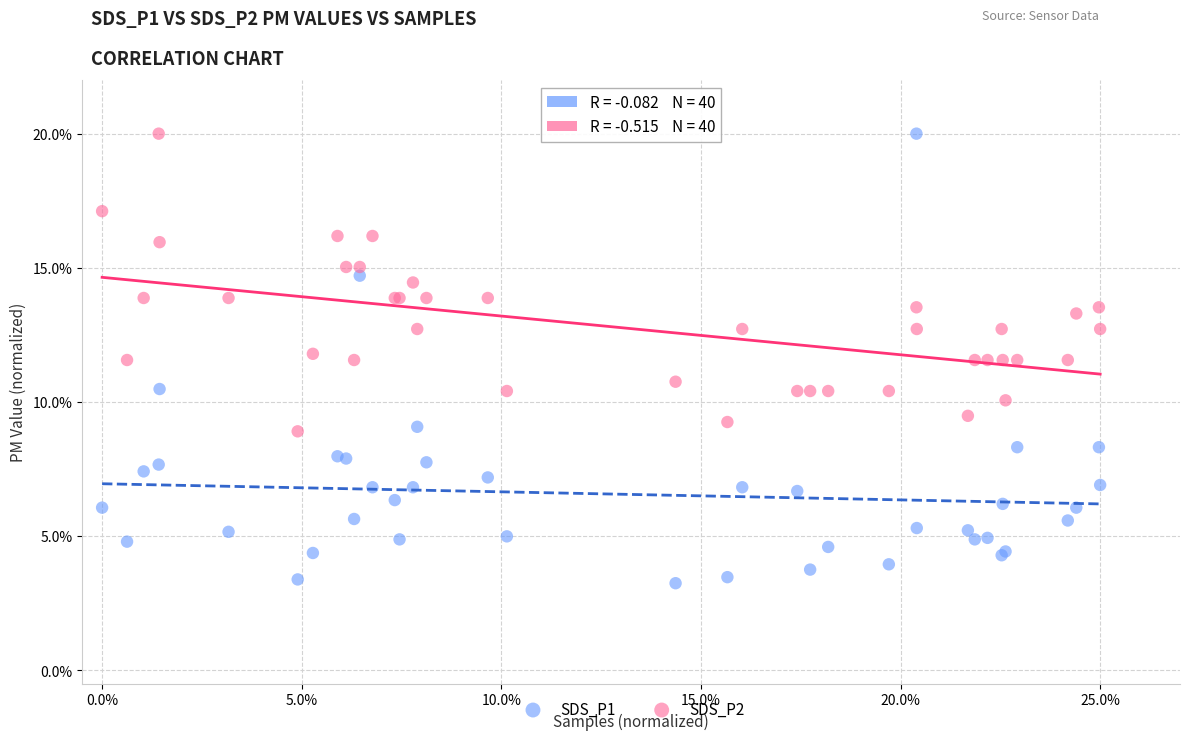

Which series has the largest Y range (max minus min)?

SDS_P1